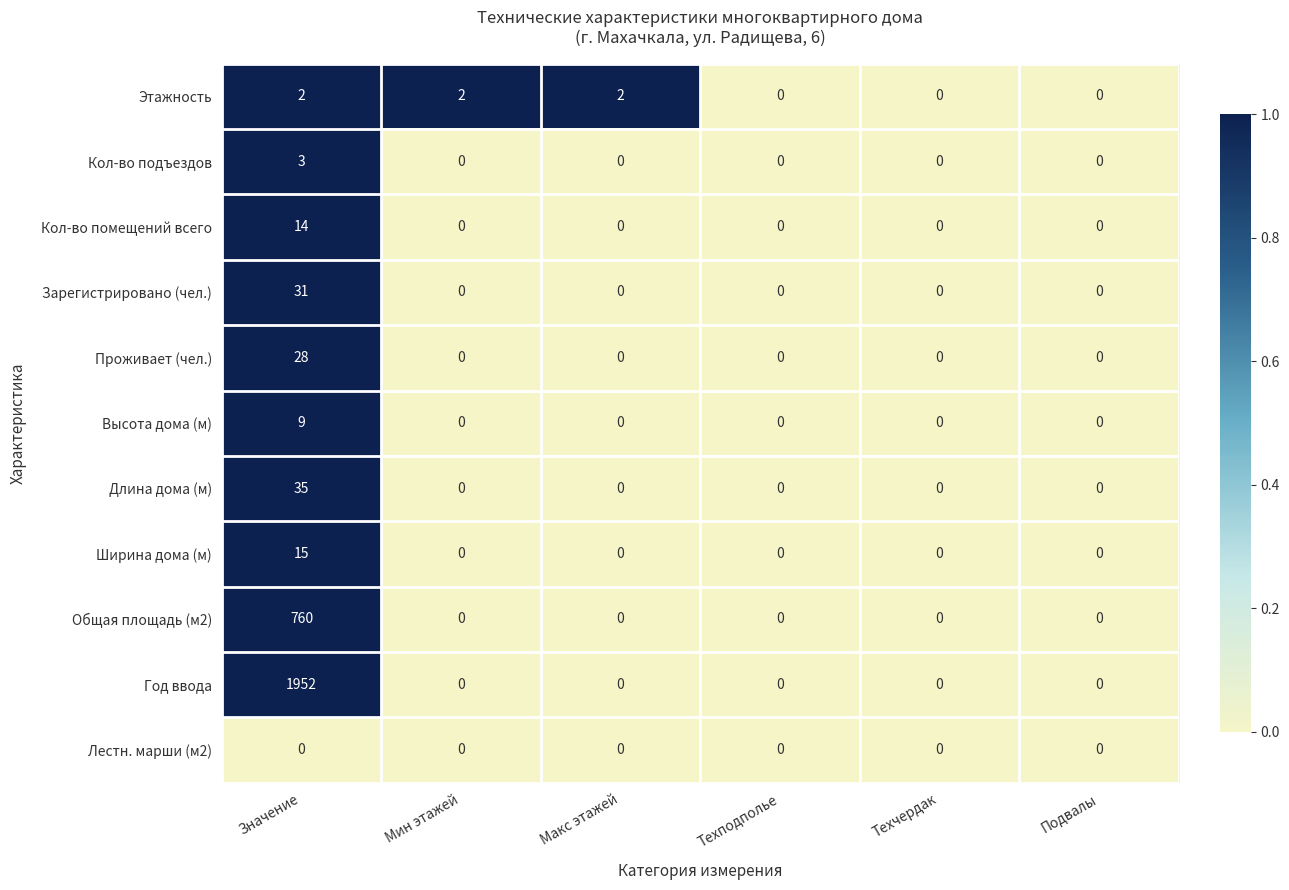

Which series has the widest spread of values?

Год ввода